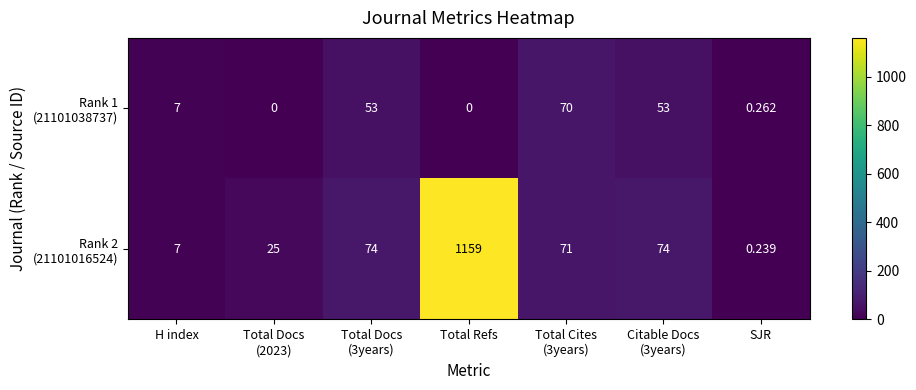

At which category does the chart reach its peak across all series?

Total Refs